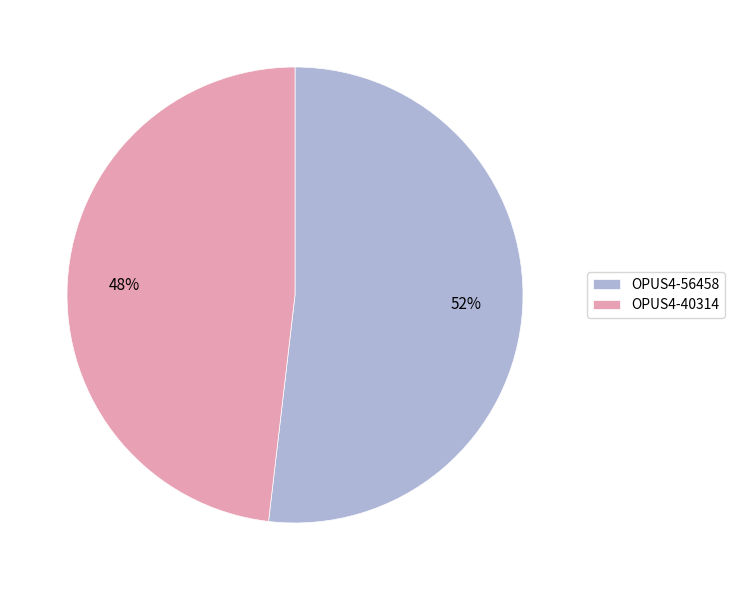

Is OPUS4-40314 the majority of the pie?

No